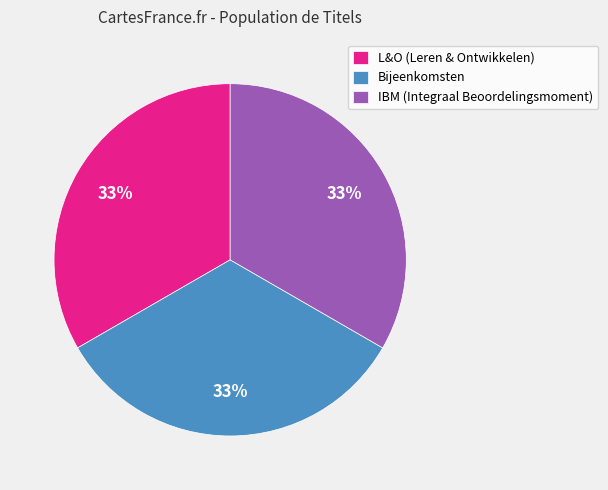

Does any single category account for the majority?

No